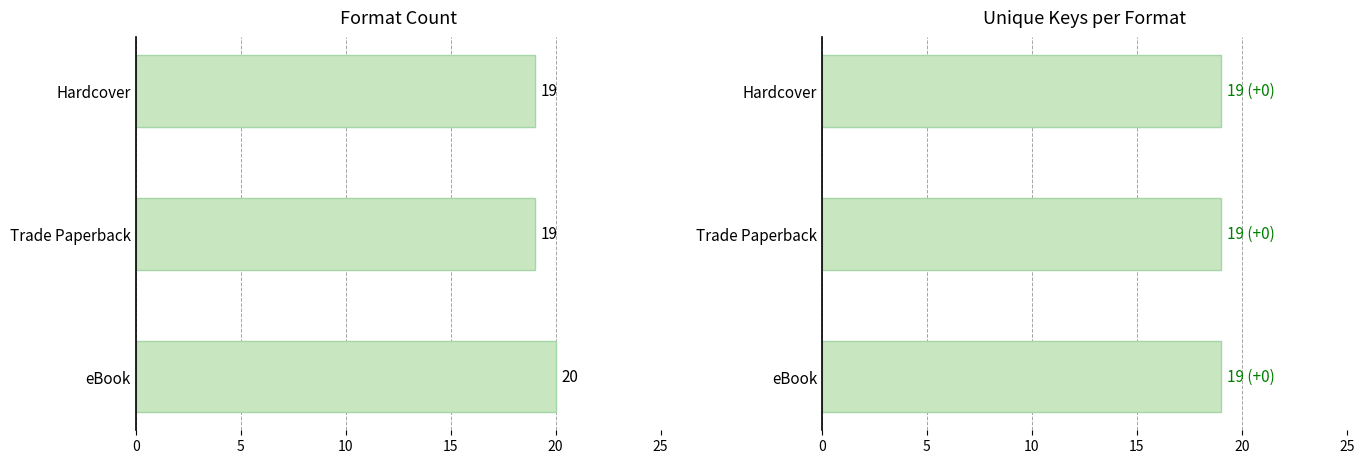

What are all the series names shown in the legend?

Count, Unique Keys